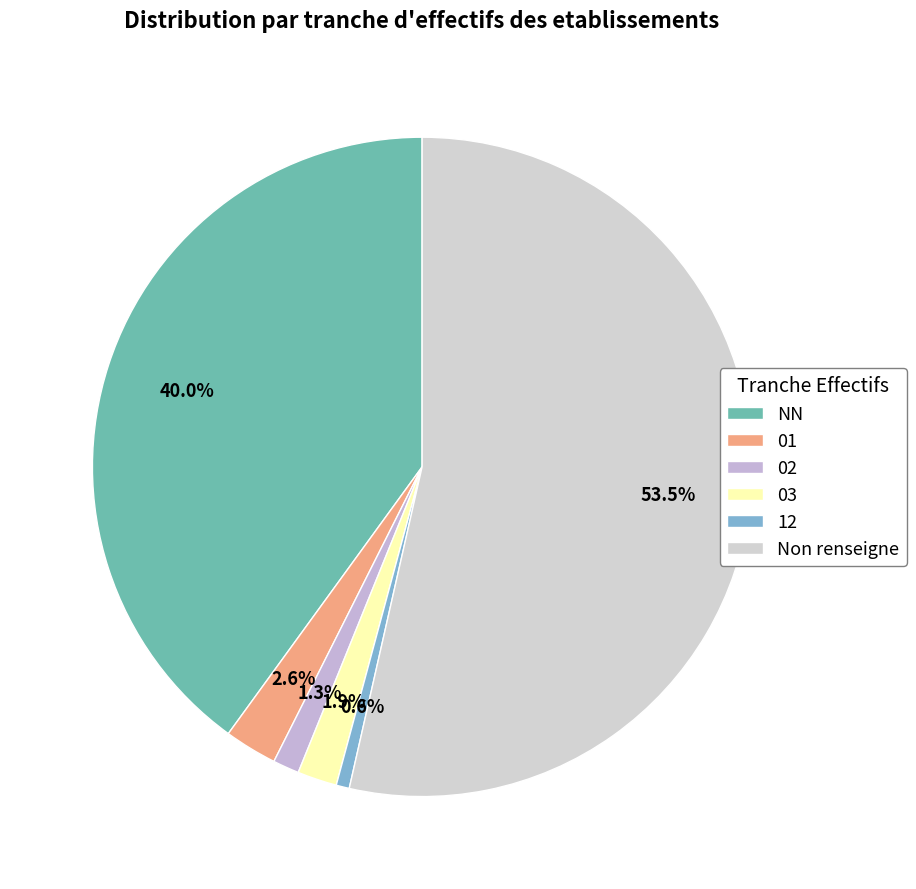

True or false: 03 accounts for 2% of the total.

True